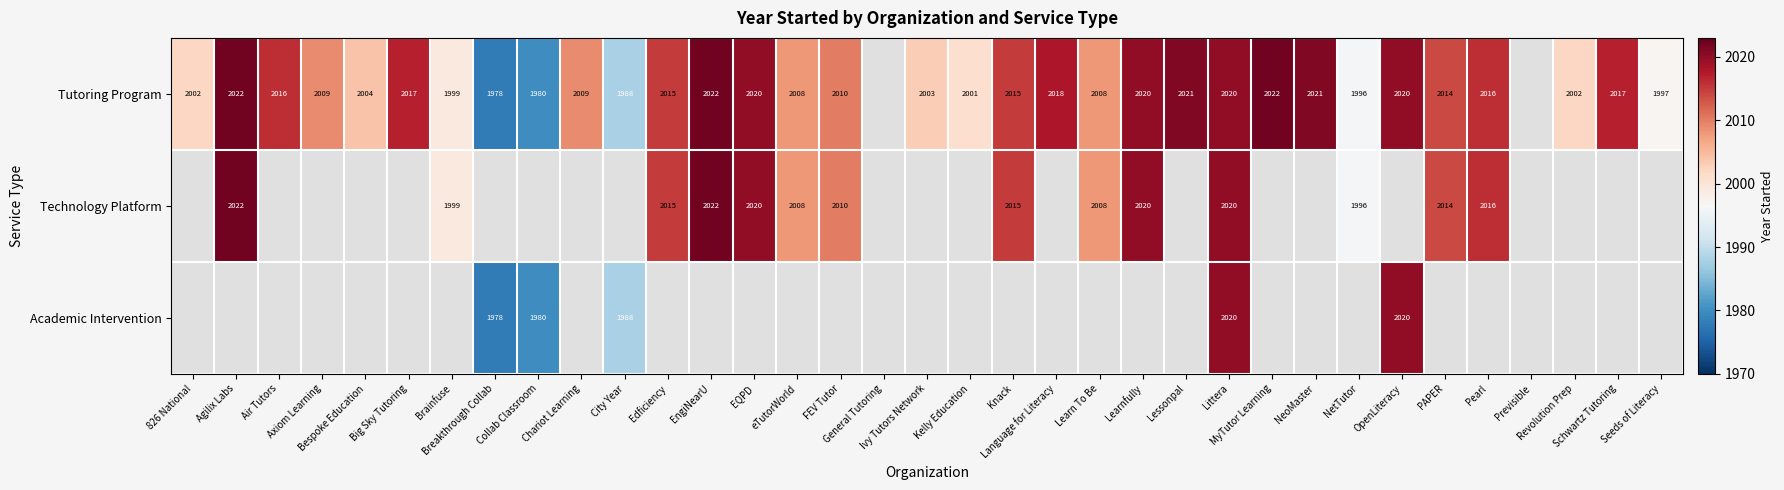

Which category has the lowest value across all series?

Breakthrough Collab